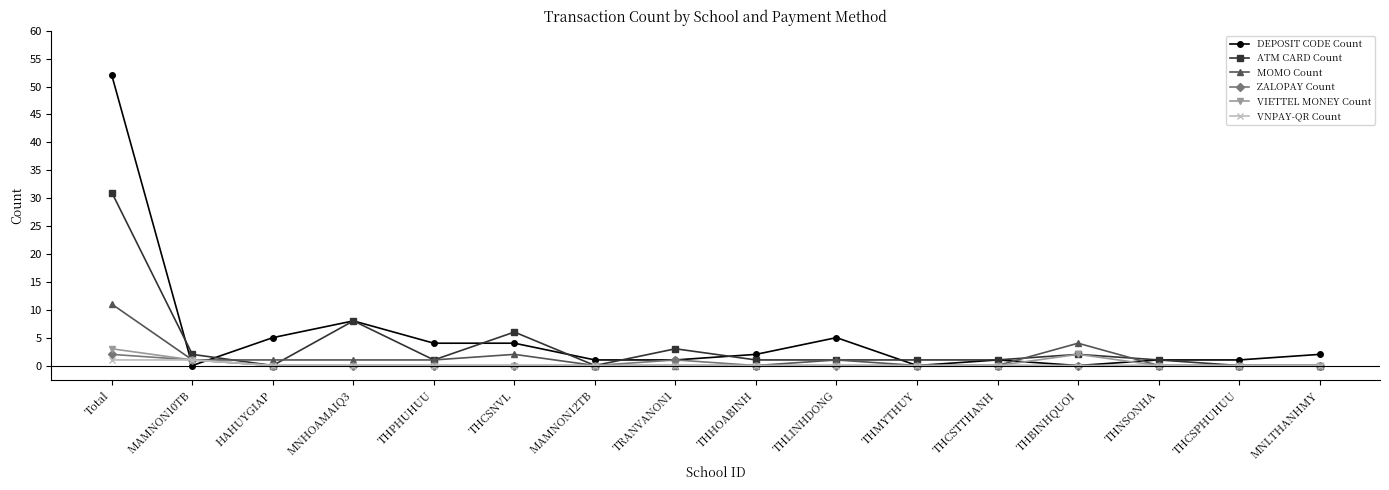

What is the total value across all series at THCSPHUHUU?

1